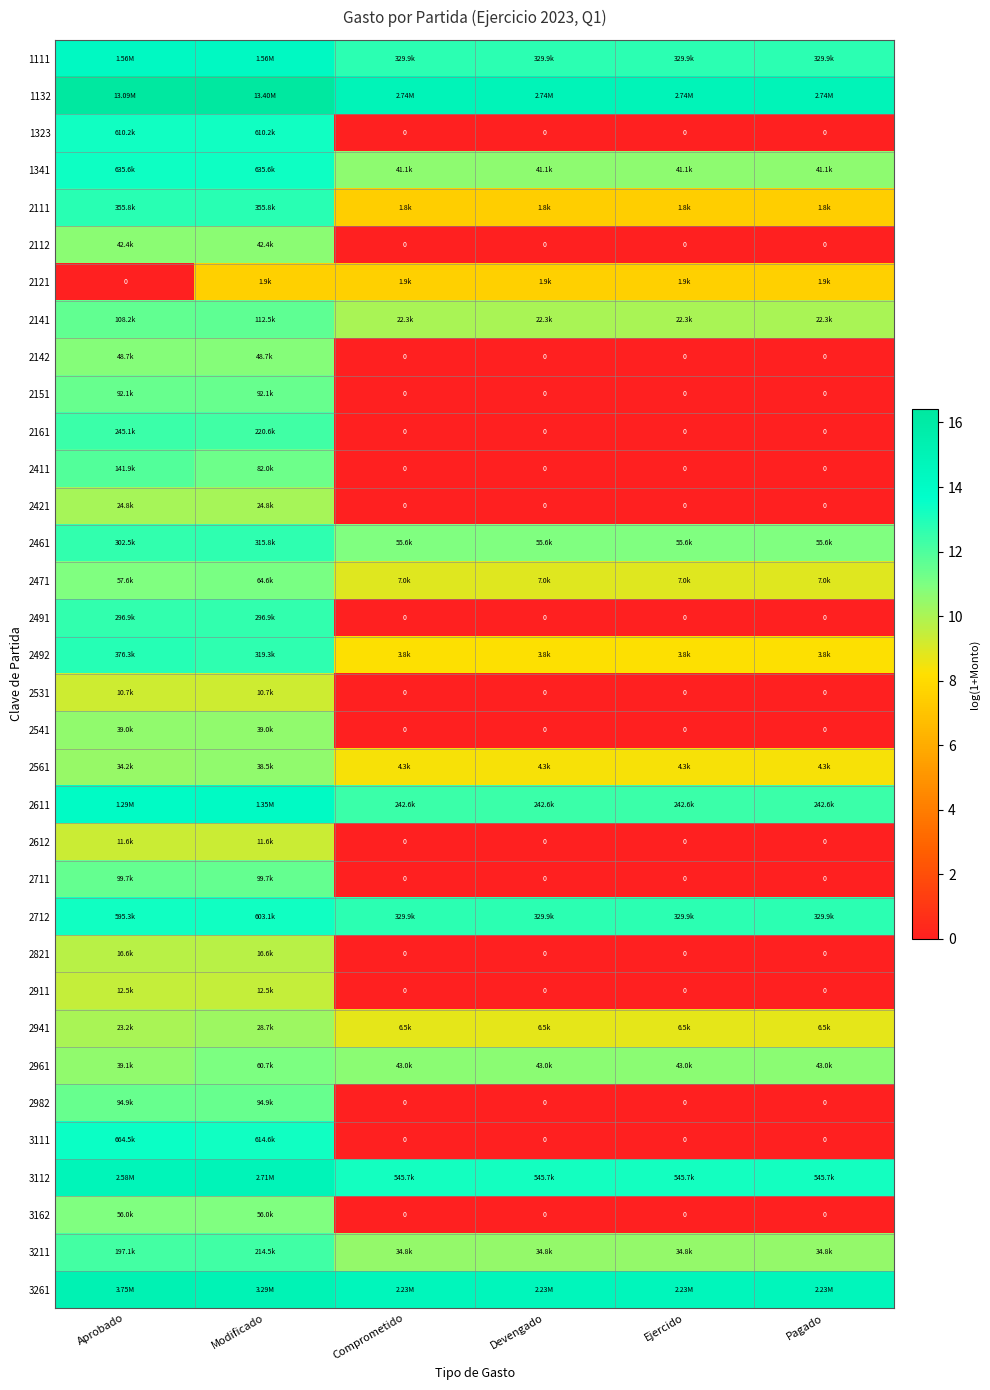

The value of 2531 at Ejercido is 0.0. True or false?

True